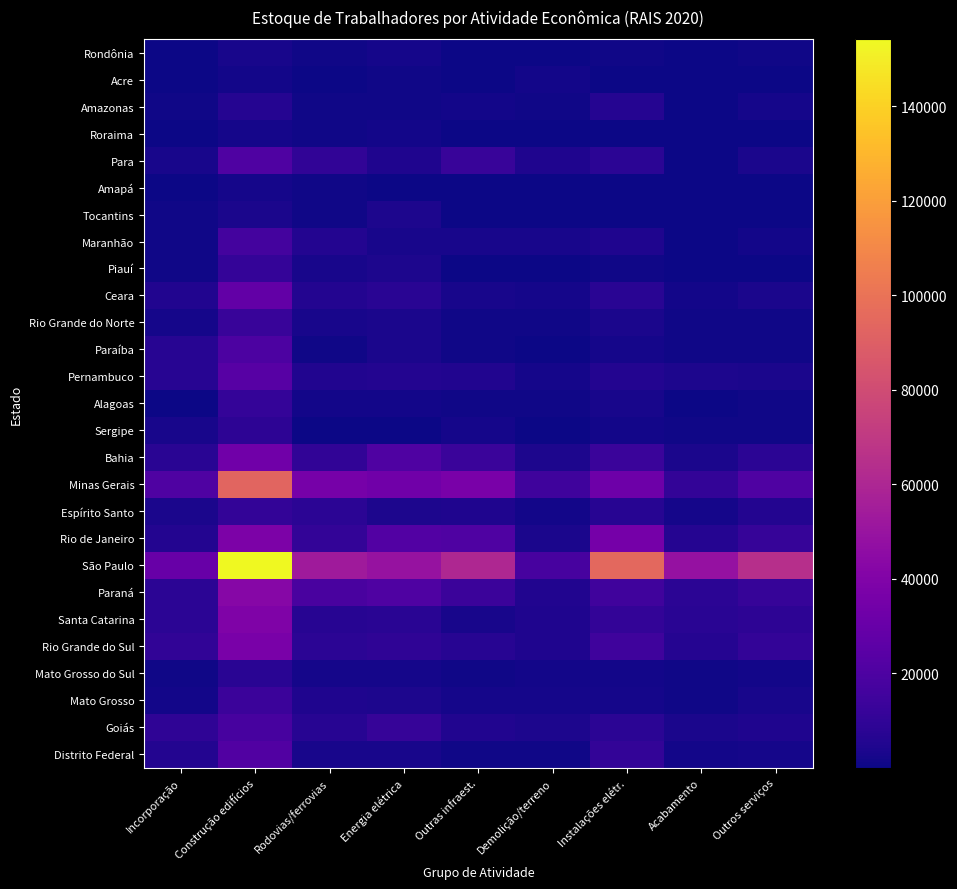

What is the spread (max minus min) of values at Instalações elétr.?

94804